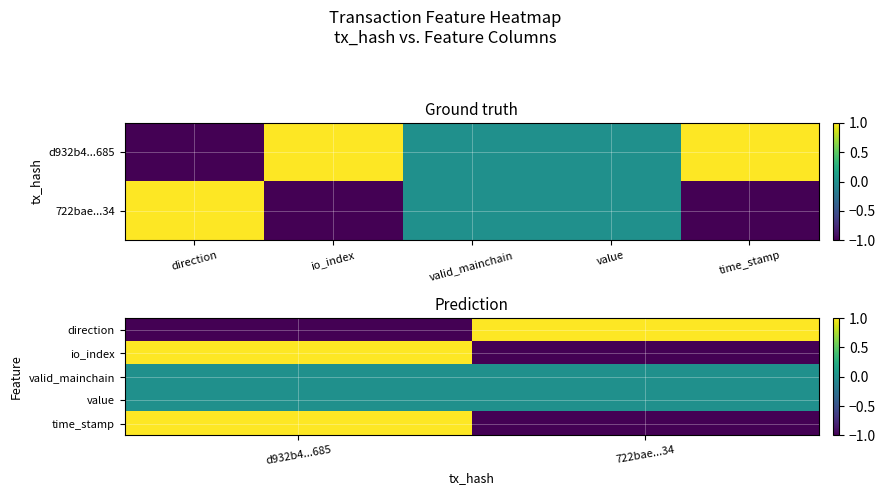

At how many categories does at least one series exceed 0?

2